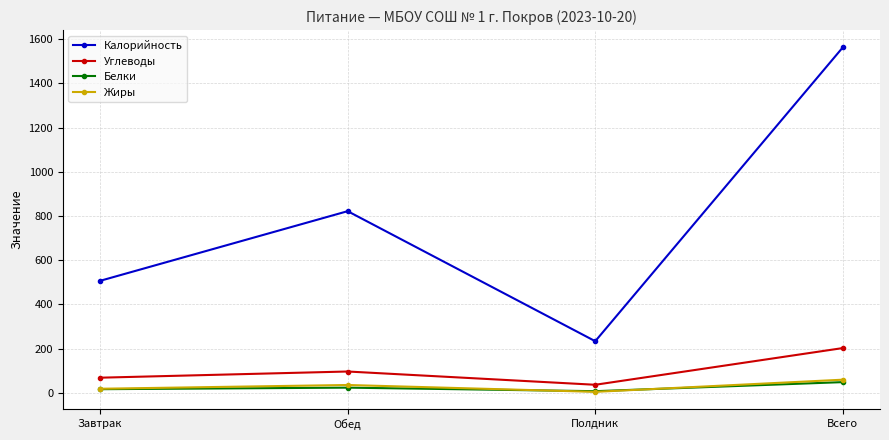

What is the difference between the second highest and second lowest values in the Калорийность series?

315